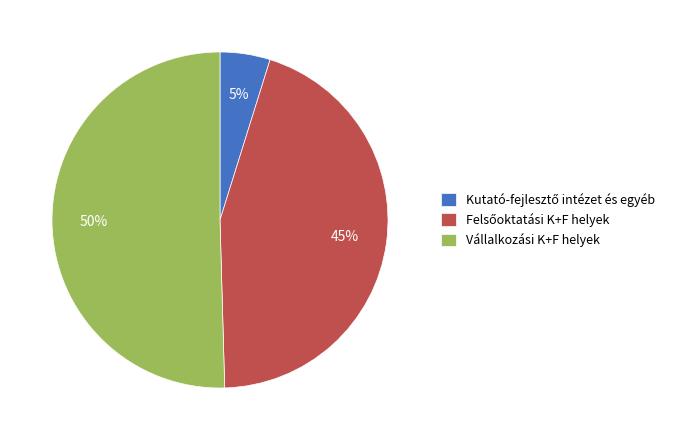

True or false: Vállalkozási K+F helyek accounts for 45% of the total.

False